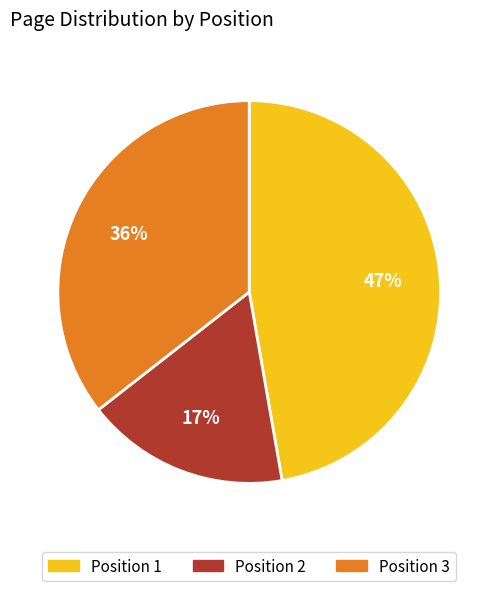

Does Position 3 account for over 50% of the chart?

No